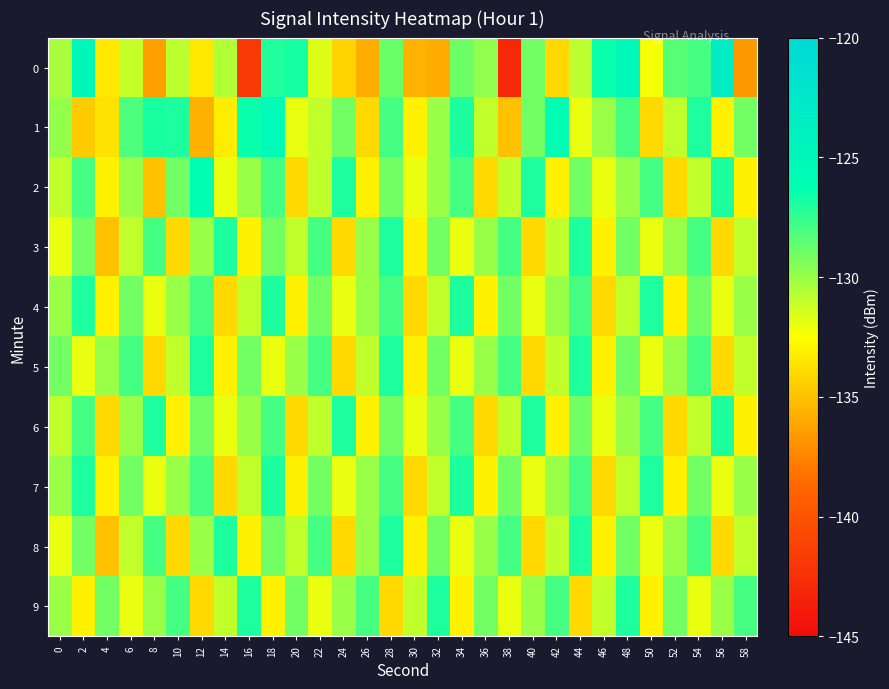

Count the number of data series in this chart.

10